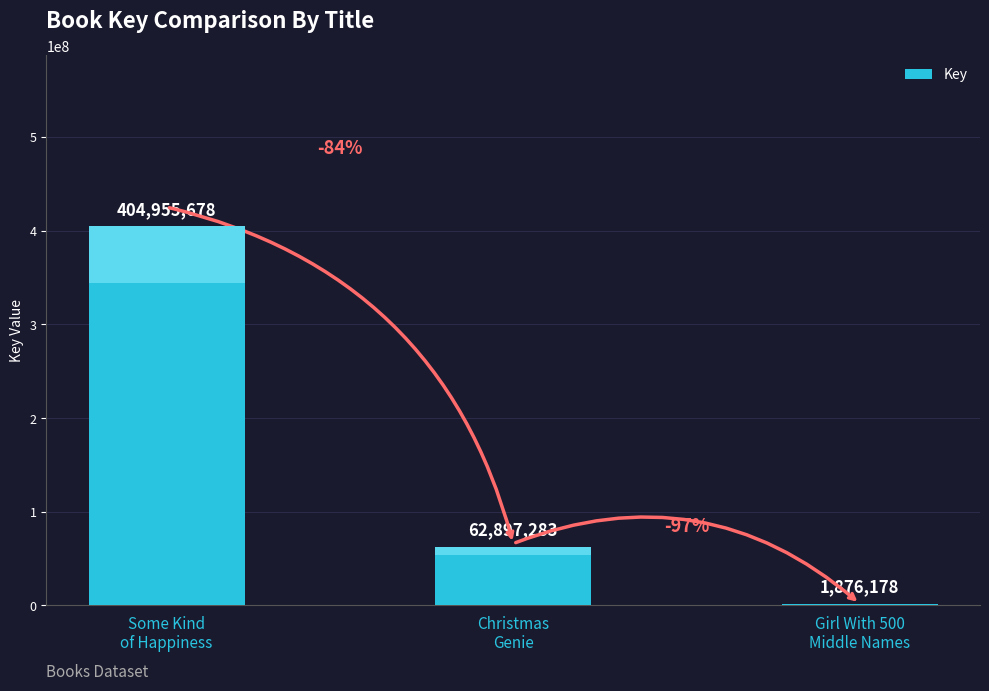

Is it true that the value at Christmas
Genie is 62897283?

True